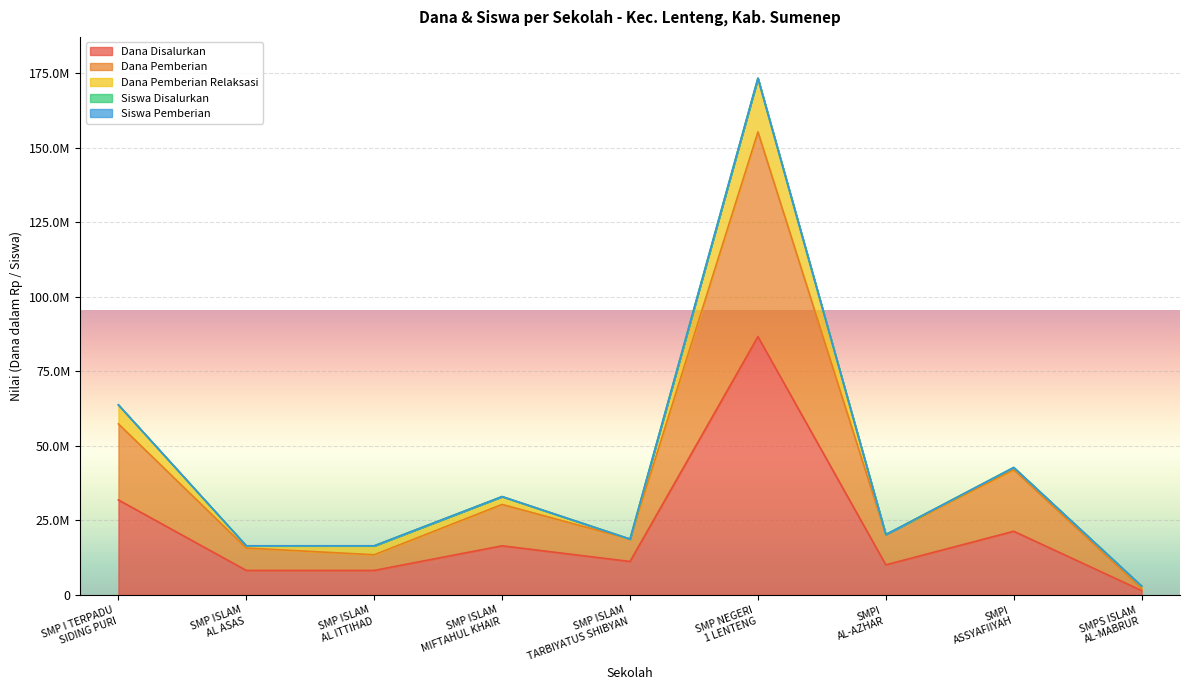

The value of Siswa Disalurkan at SMPI
AL-AZHAR is 31689448. True or false?

False